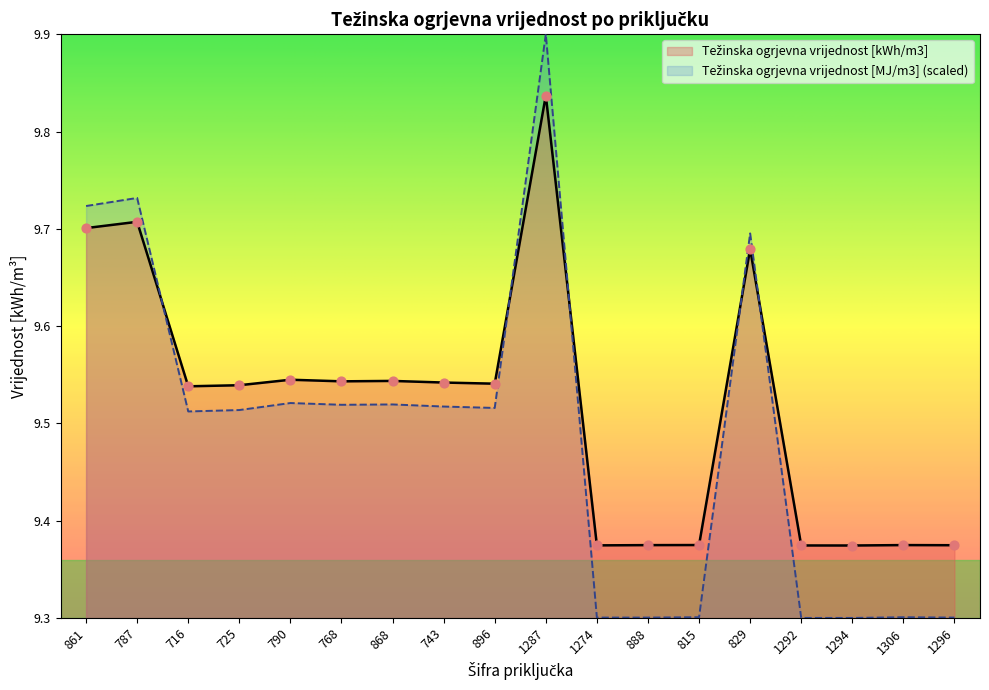

Which series has the largest total across all categories?

Težinska ogrjevna vrijednost [kWh/m3]